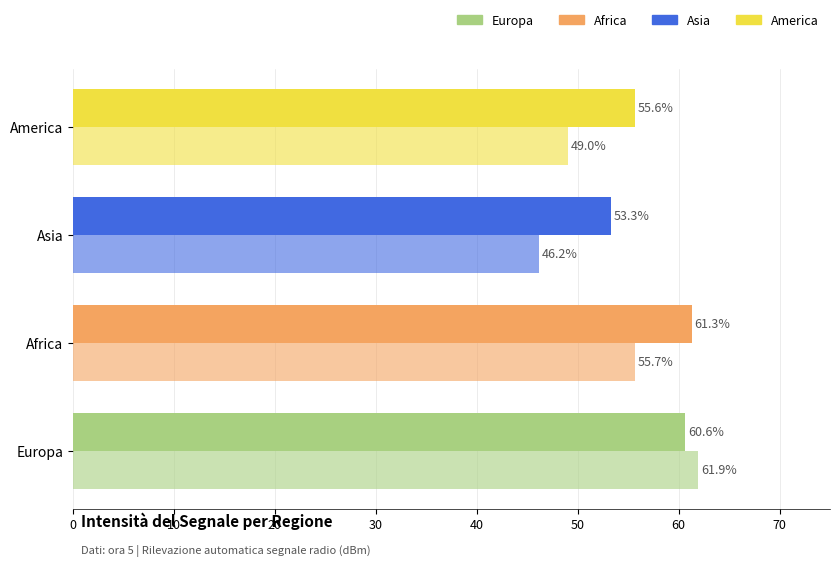

How many data points does each series have?

4